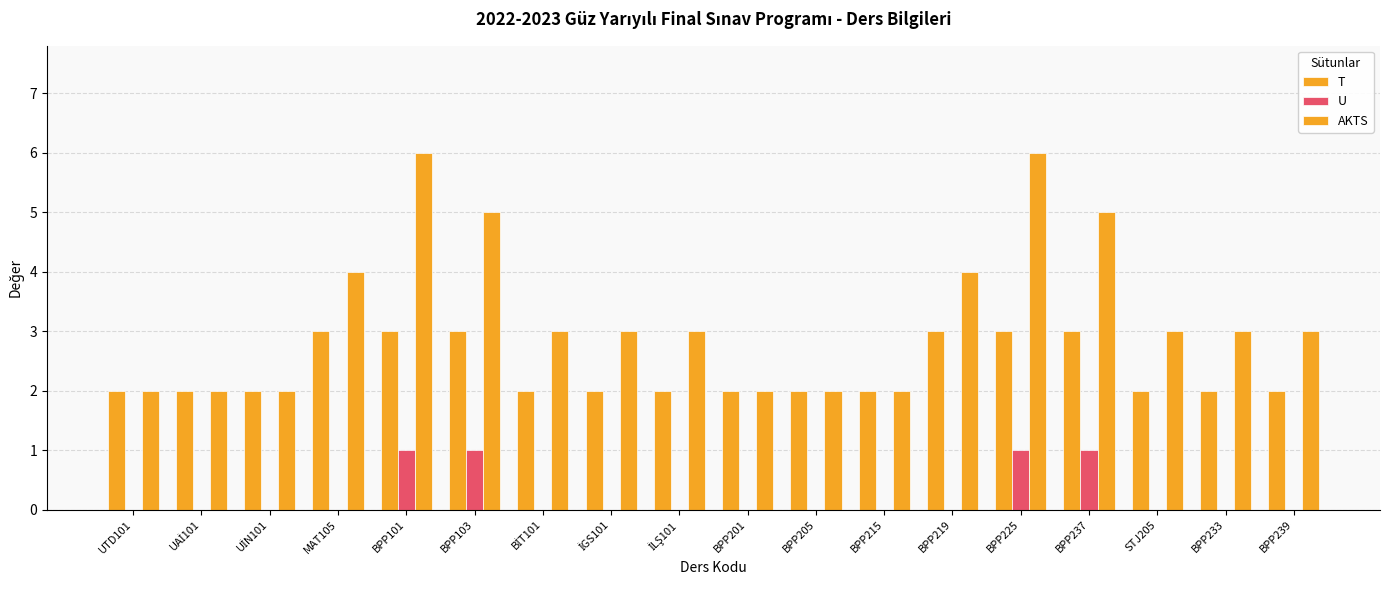

Where is U nearest to the value 0?

UTD101